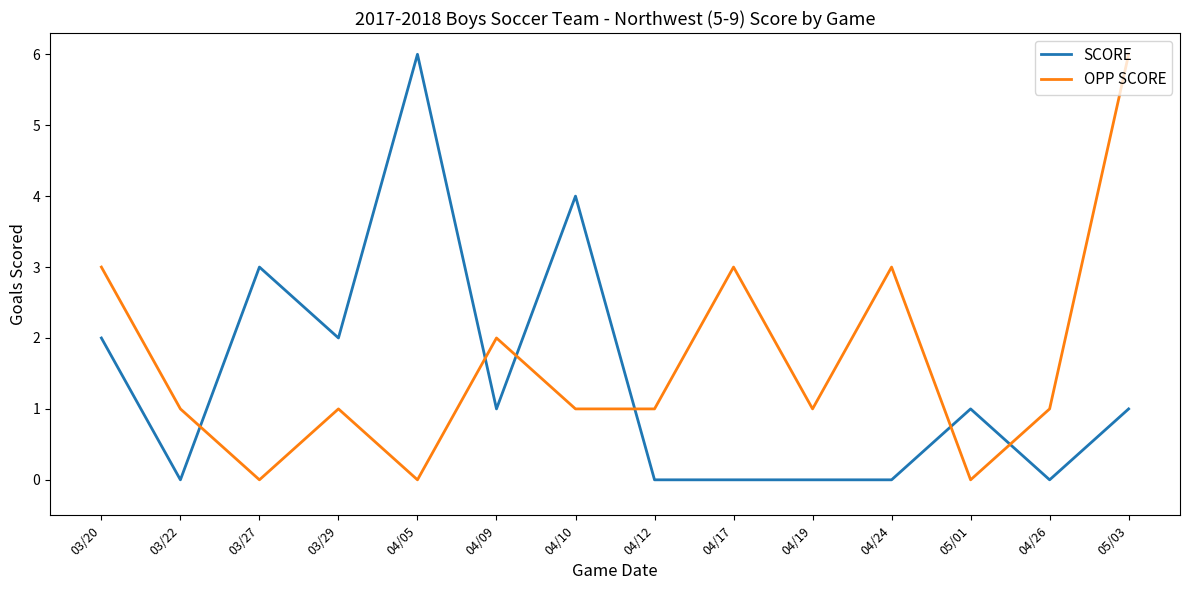

What is the difference between the second highest and second lowest values in the OPP SCORE series?

3